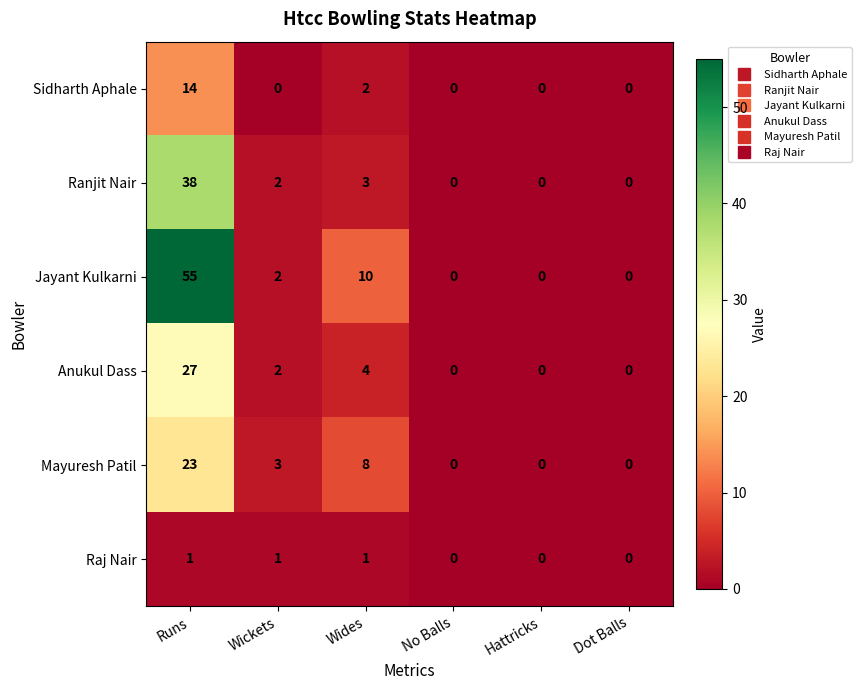

The Raj Nair series shows 0 at No Balls. True or false?

True